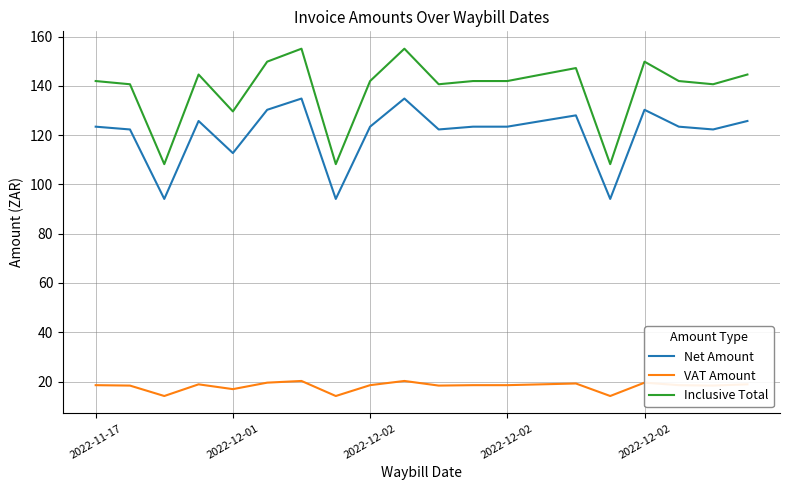

Which series has the largest total across all categories?

Inclusive Total